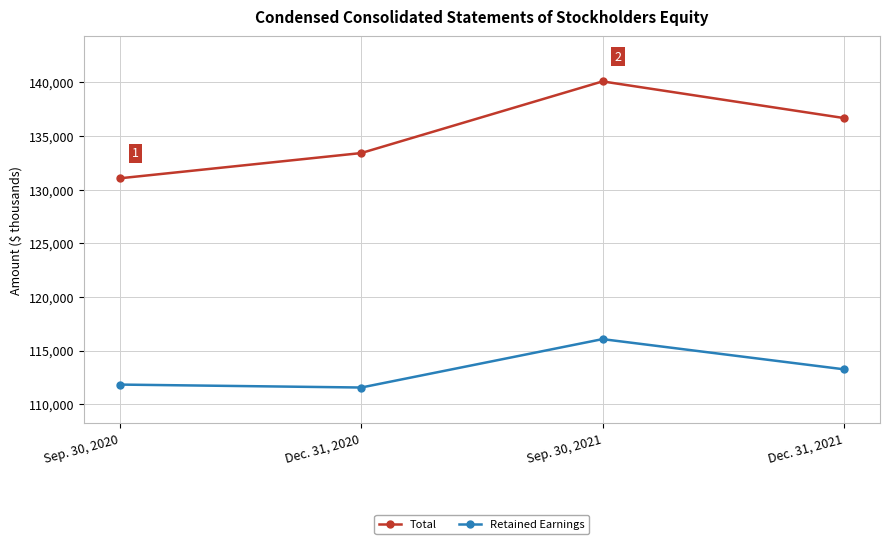

True or false: Total and Retained Earnings intersect in this chart.

False